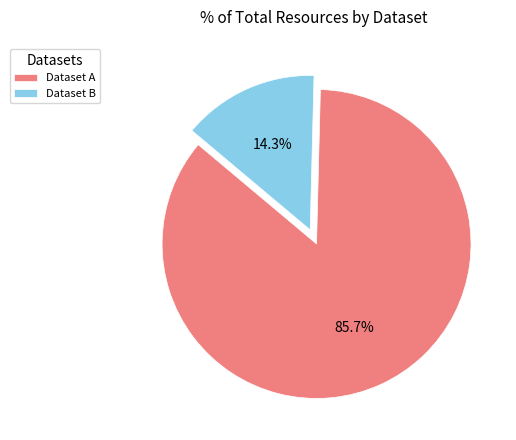

Rank the categories by value from lowest to highest.

Dataset B, Dataset A